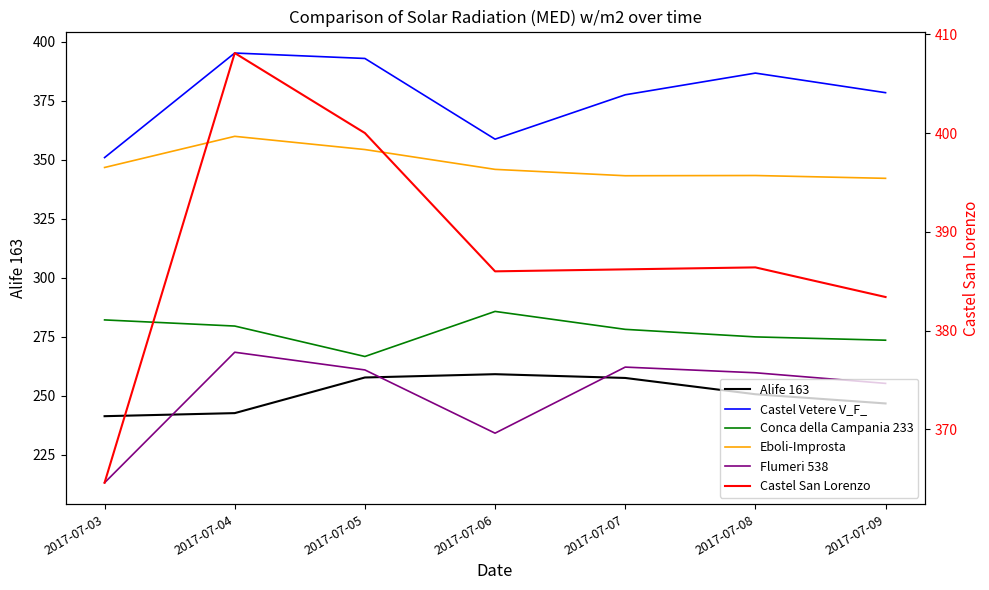

What is the minimum value for Eboli-Improsta?

342.2